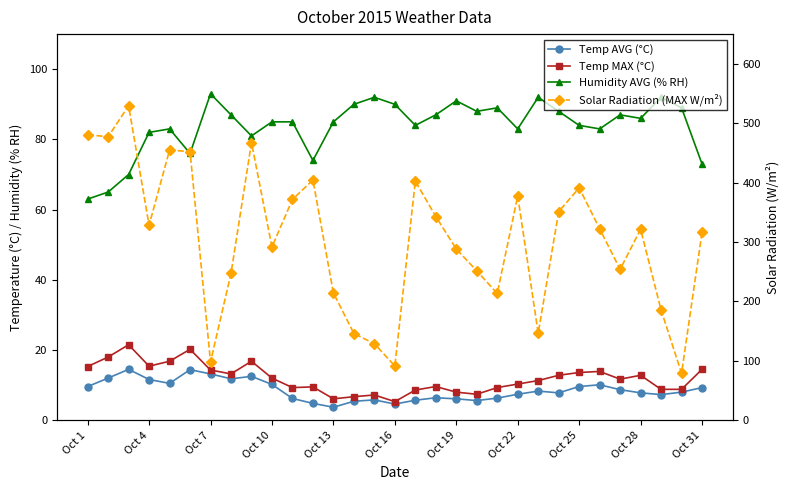

What is the minimum value for Solar Radiation (MAX W/m²)?

79.1